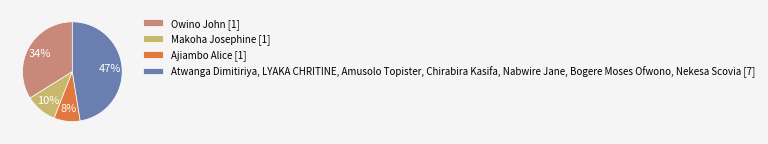

How many segments does this pie chart have?

4